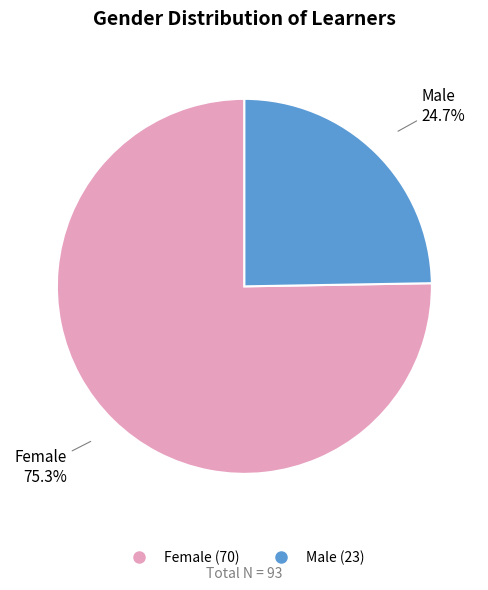

How many slices are in this pie chart?

2